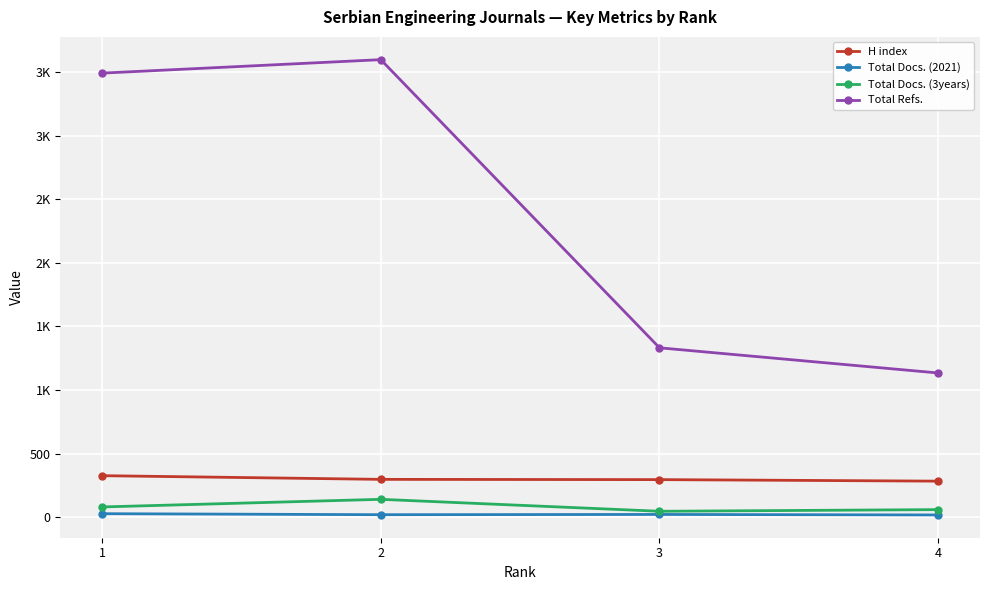

Reading left to right, extract all data points from this chart.

H index: 326	297	295	283
Total Docs. (2021): 27	19	21	17
Total Docs. (3years): 80	140	46	59
Total Refs.: 3493	3599	1332	1134